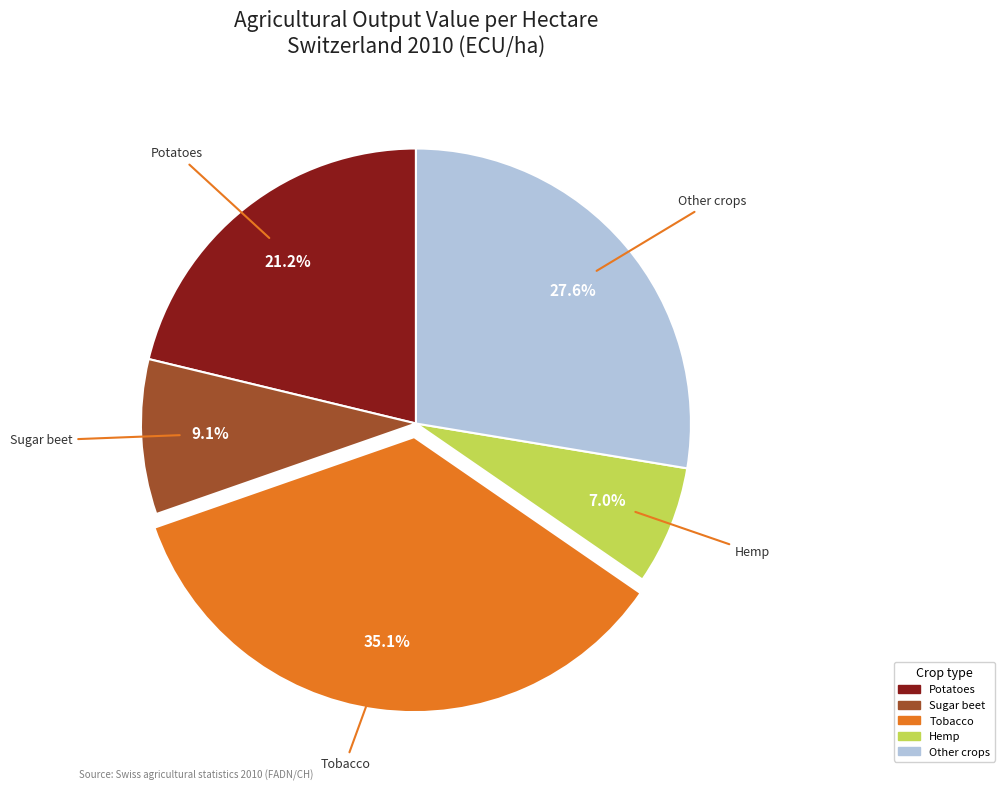

Does any single category account for the majority?

No